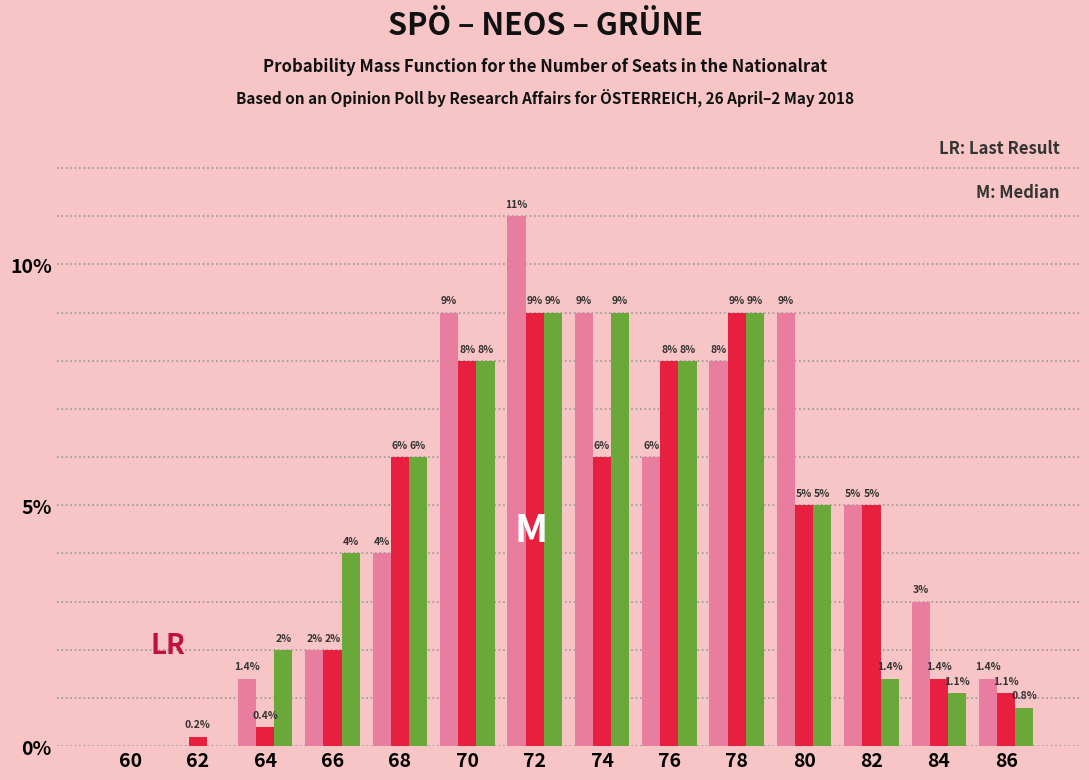

What is the total value across all series at 68?

16.0